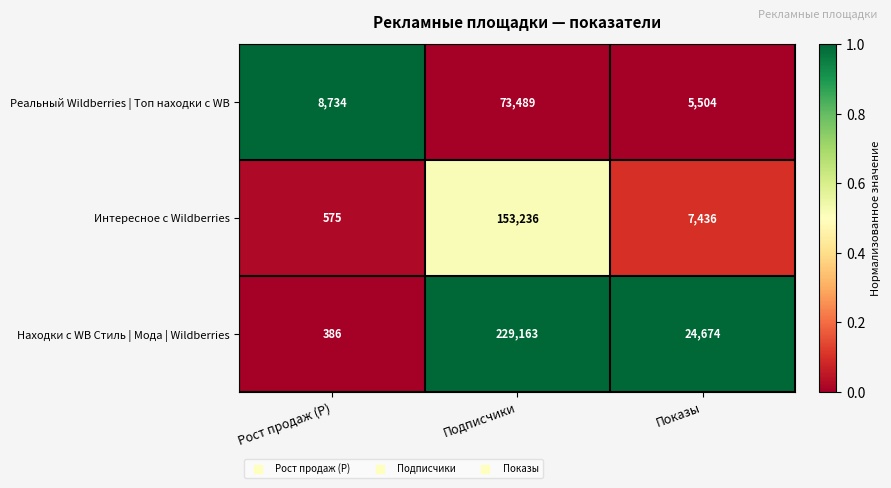

What is the difference between the highest and lowest values at Подписчики?

155674